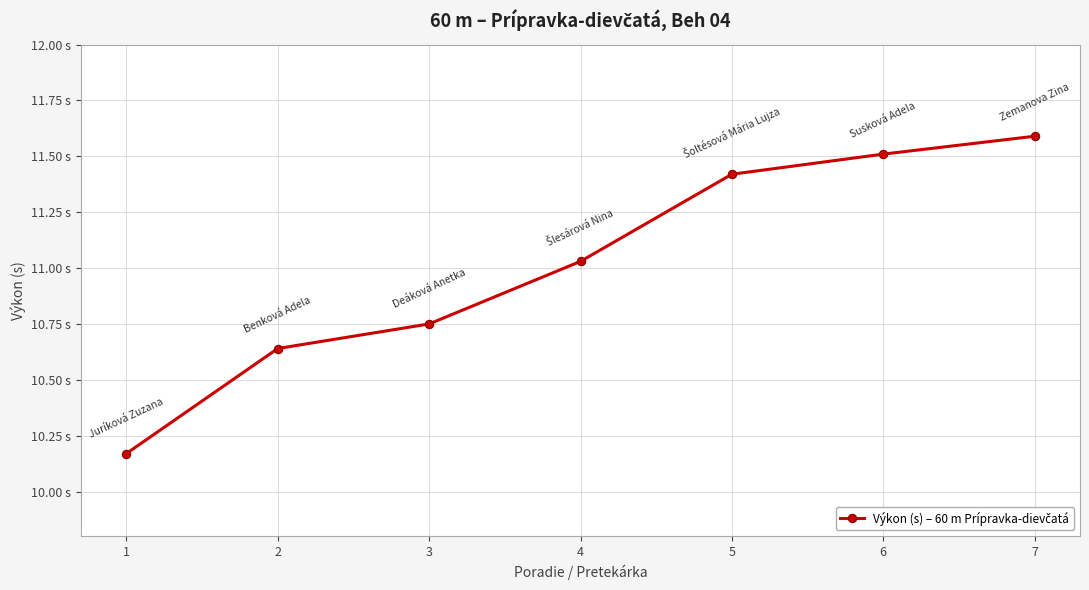

The chart shows a value of 2.9 at 4. True or false?

False